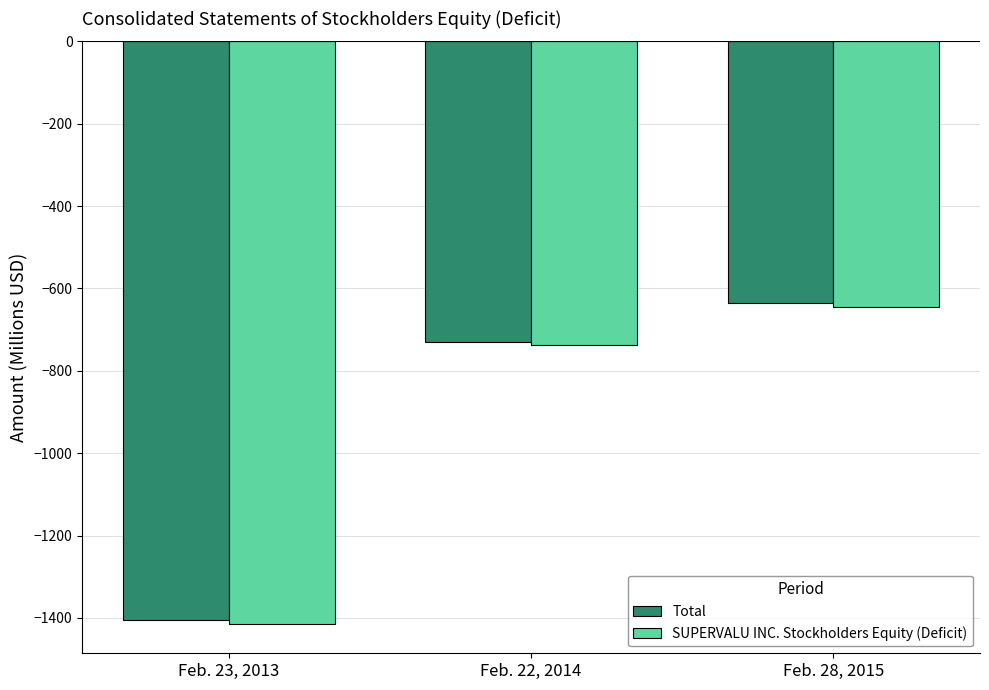

What is the difference between the Total values at Feb. 28, 2015 and Feb. 23, 2013?

769